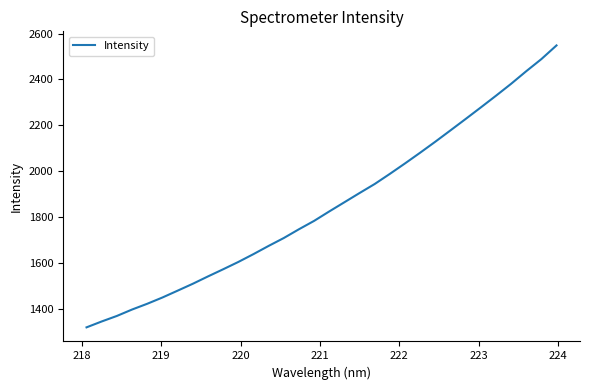

What is the difference between the maximum and minimum values?

1229.4